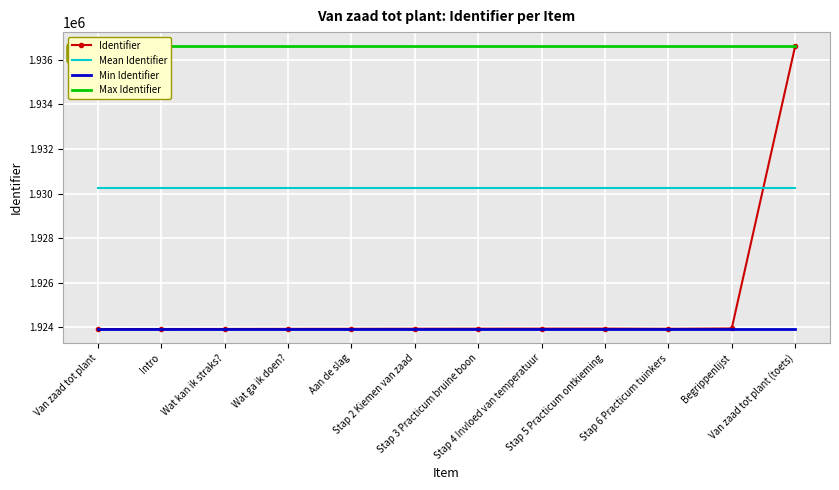

What is the approximate value of Identifier at Stap 6 Practicum tuinkers, to the nearest 100?

1923900